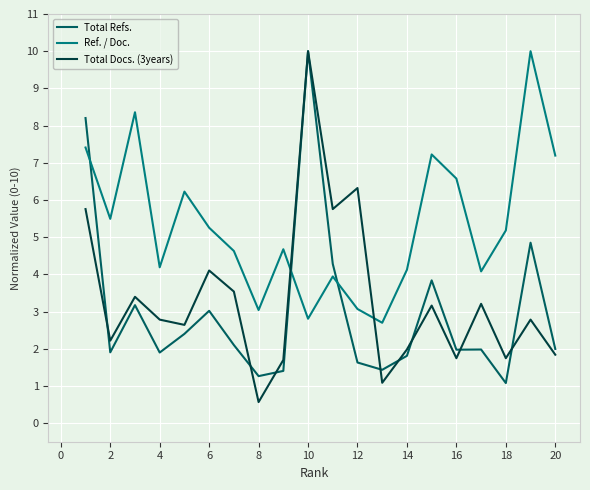

What is the lowest value of the Total Docs. (3years) series?

0.6